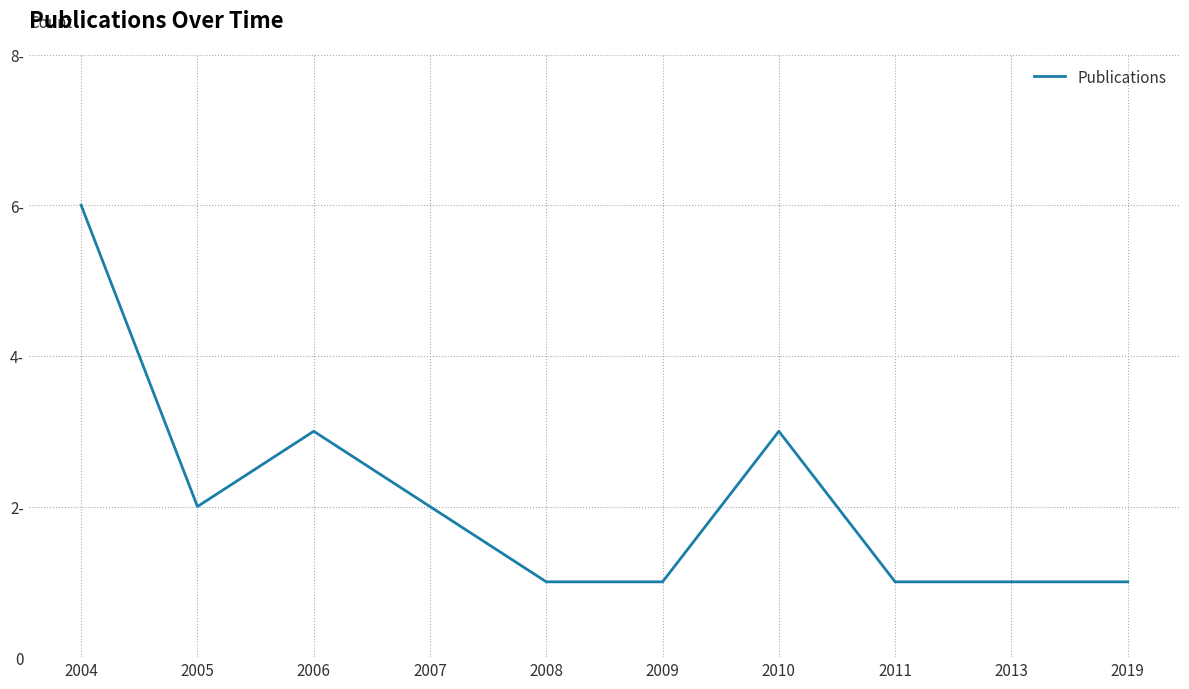

Reading left to right, extract all data points from this chart.

2004=6	2005=2	2006=3	2007=2	2008=1	2009=1	2010=3	2011=1	2013=1	2019=1